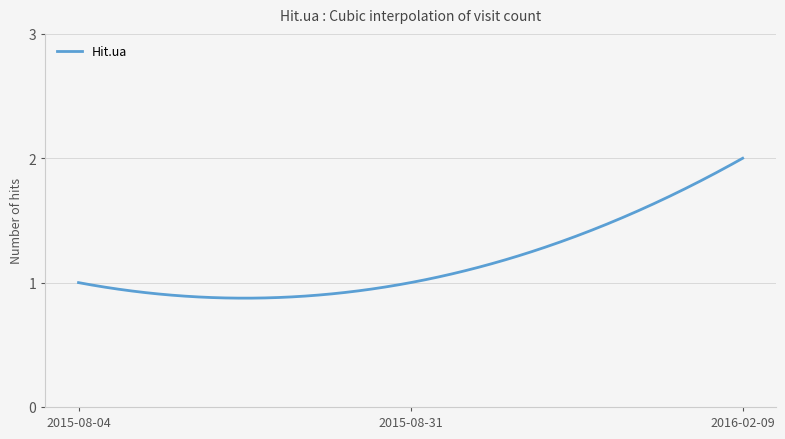

What is the label of the 2nd point from the left?

2015-08-31